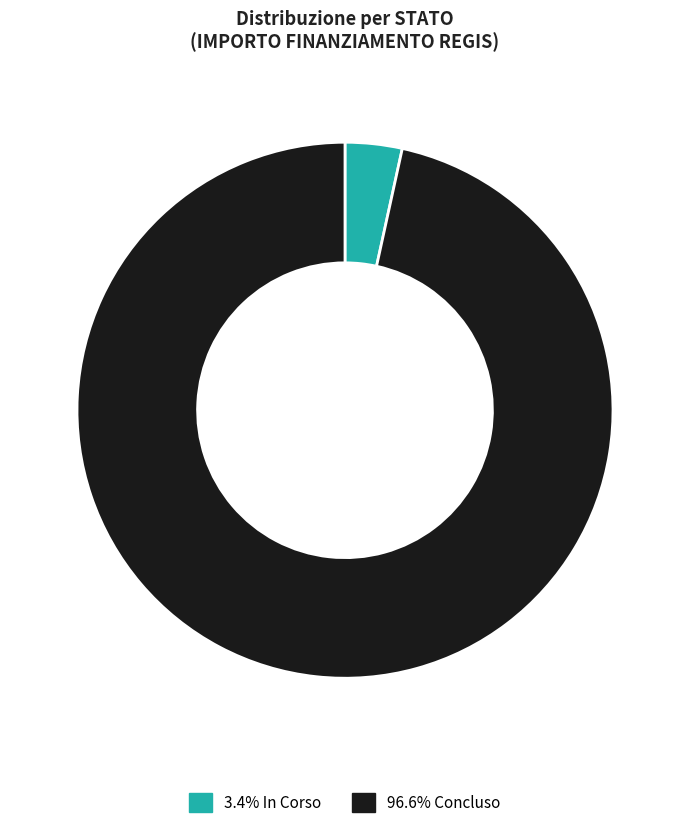

Combined, do 3.4% In Corso and 96.6% Concluso account for over 50%?

Yes